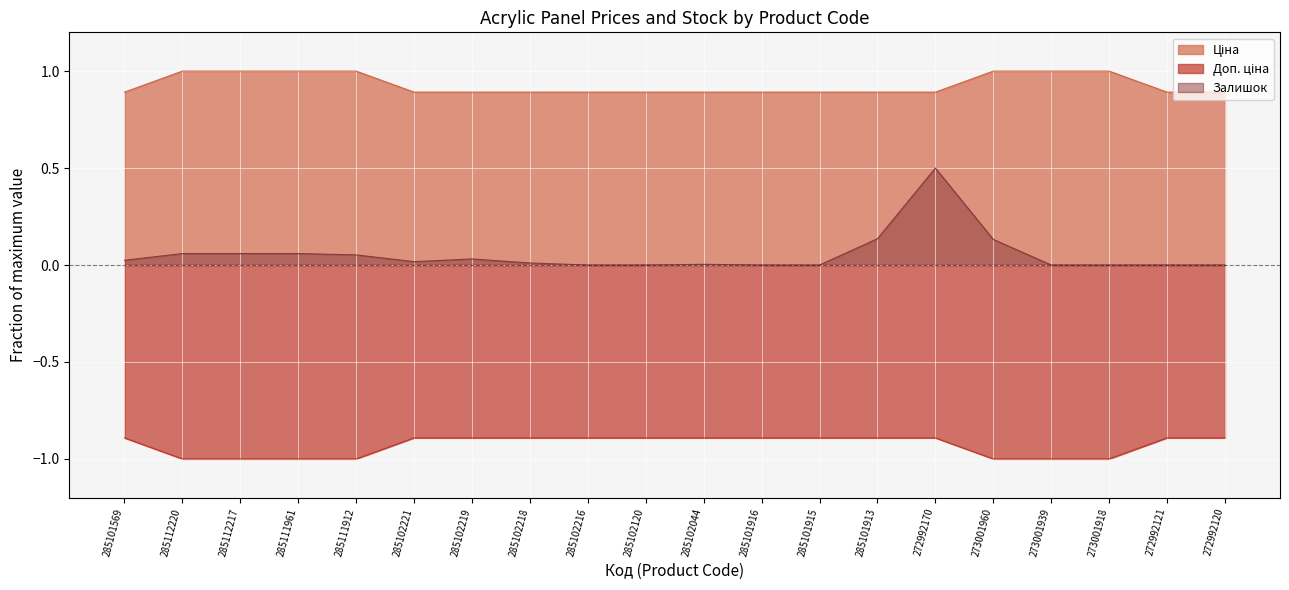

Which series has the largest total across all categories?

Ціна